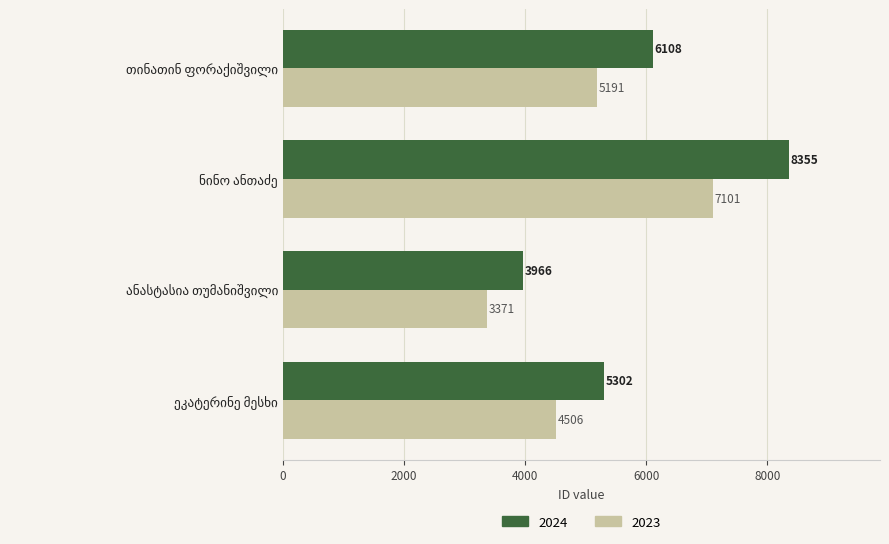

Which series has the largest total across all categories?

2024